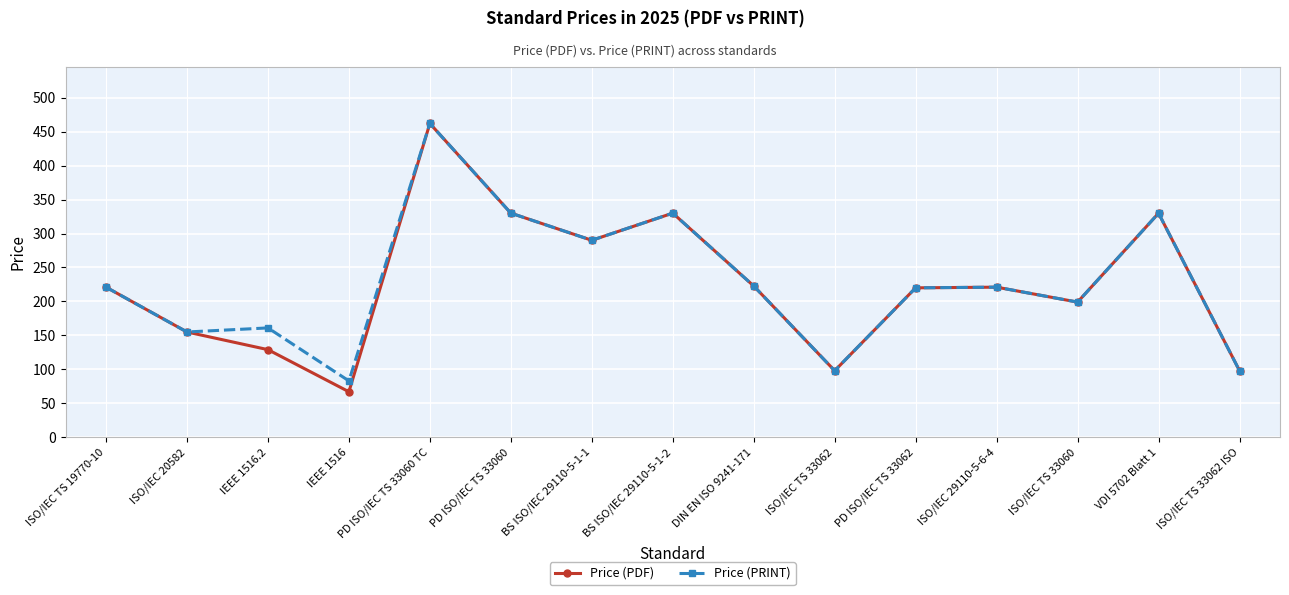

What is the label of the 4th point from the left?

IEEE 1516